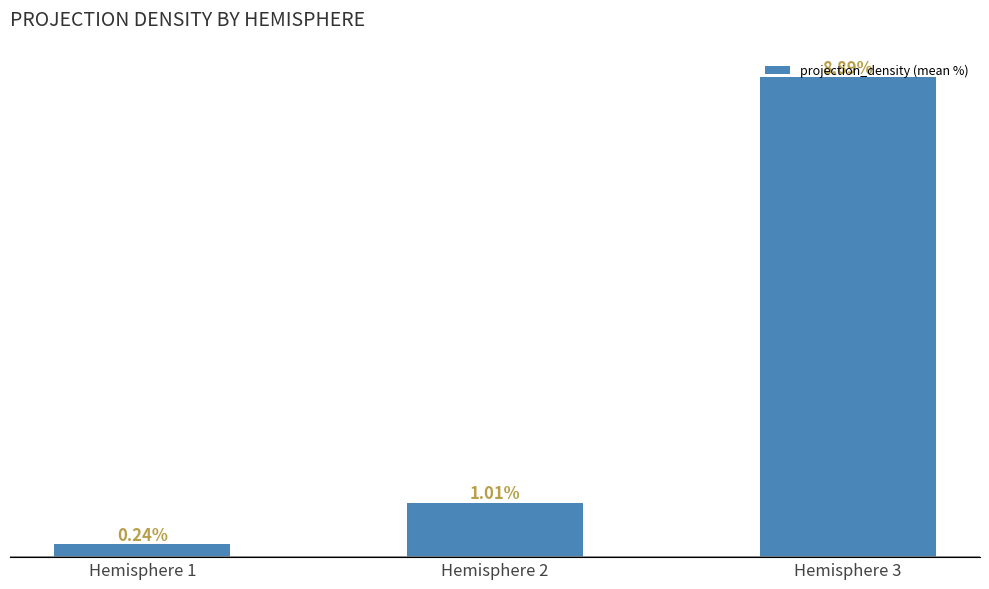

List the labels in order of value, smallest first.

Hemisphere 1, Hemisphere 2, Hemisphere 3